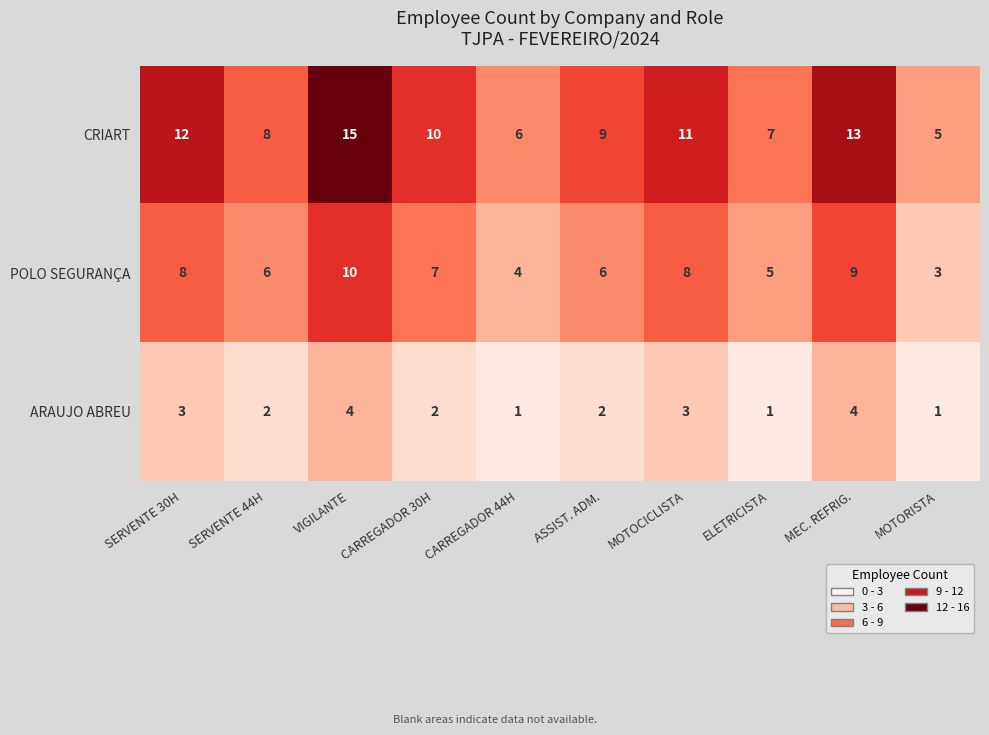

Count the number of categories in the chart.

10